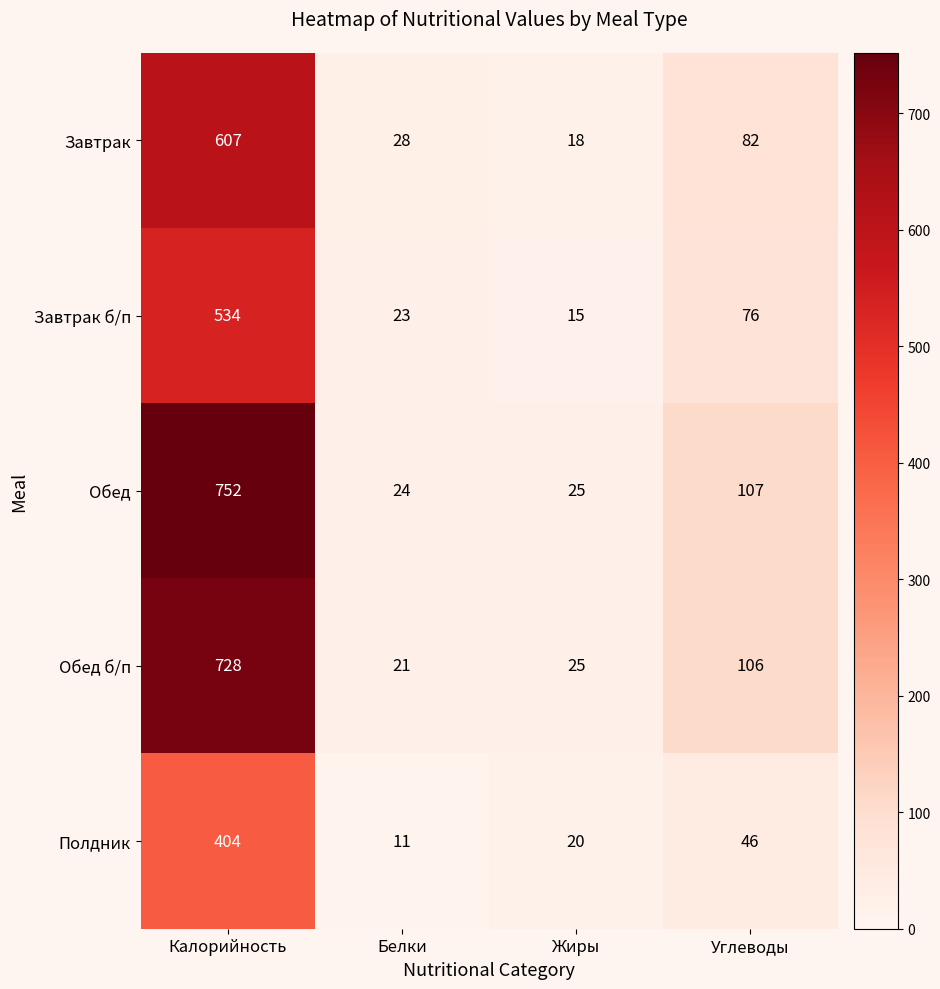

Between Жиры and Углеводы, which series saw the biggest shift?

Обед